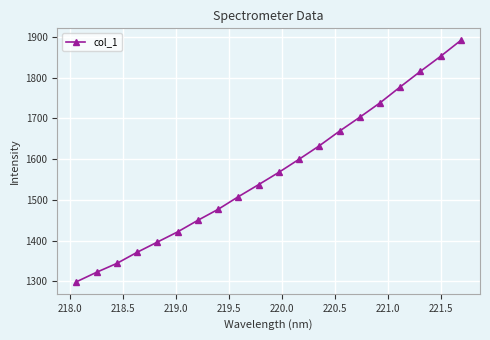

What is the smallest value displayed?

1299.1